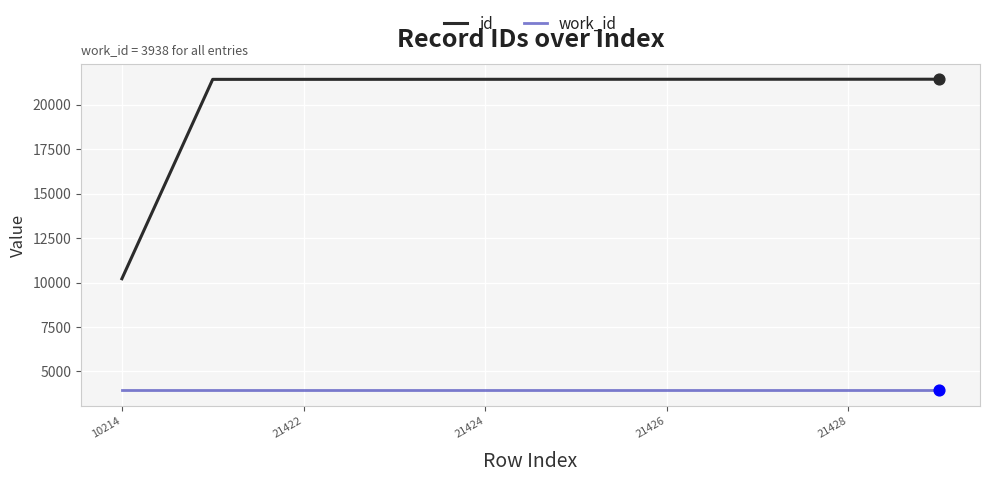

Which series has the widest spread of values?

id